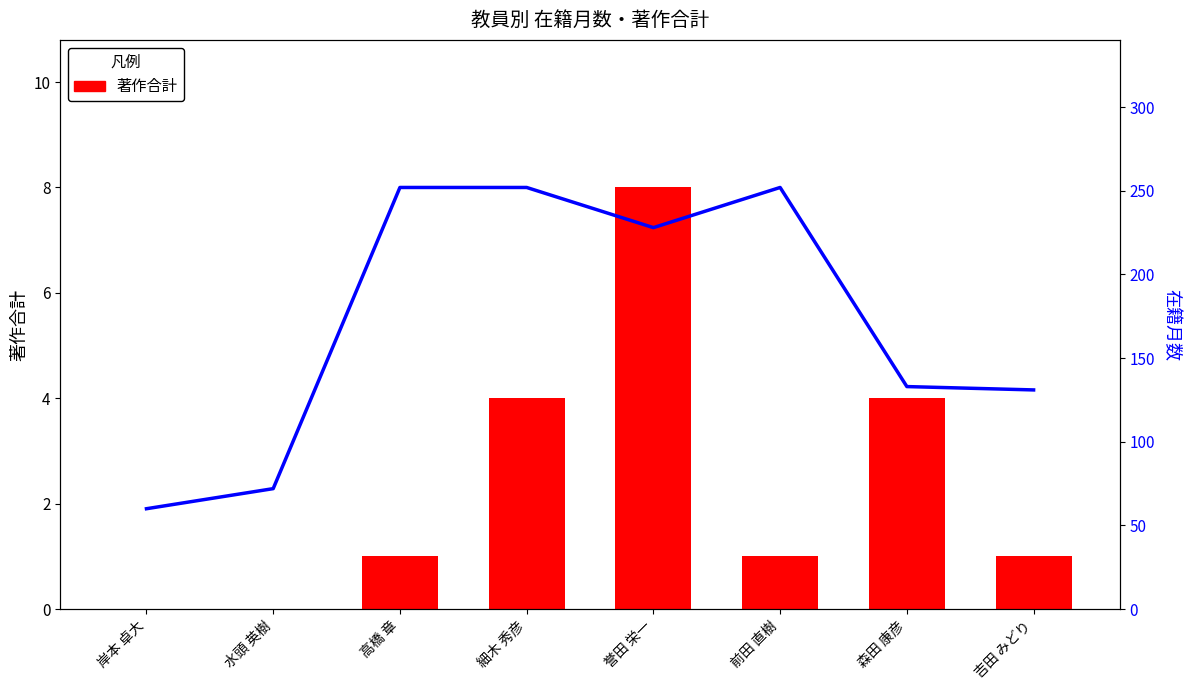

Where does the 在籍月数 series first go above 228?

高橋 章